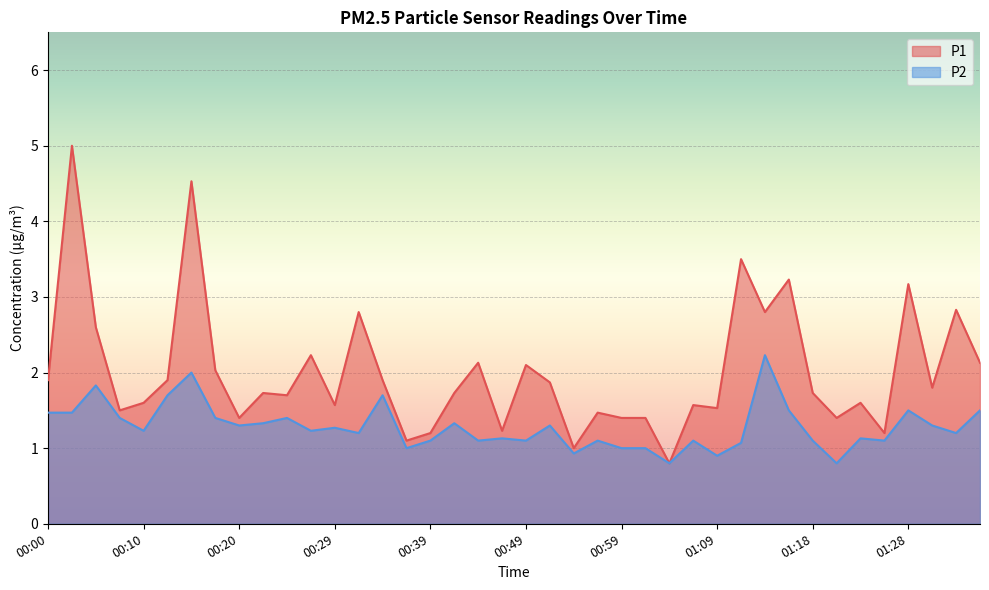

At which category does P2 reach its first local valley?

00:10